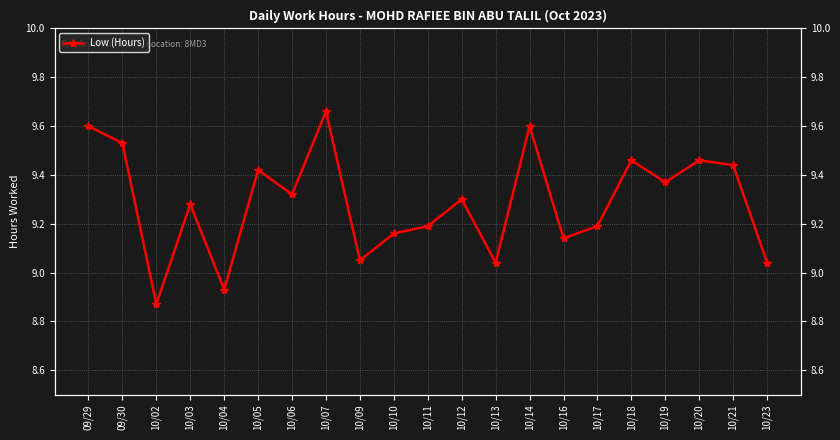

List the labels in order of value, smallest first.

10/02, 10/04, 10/13, 10/23, 10/09, 10/16, 10/10, 10/11, 10/17, 10/03, 10/12, 10/06, 10/19, 10/05, 10/21, 10/18, 10/20, 09/30, 09/29, 10/14, 10/07